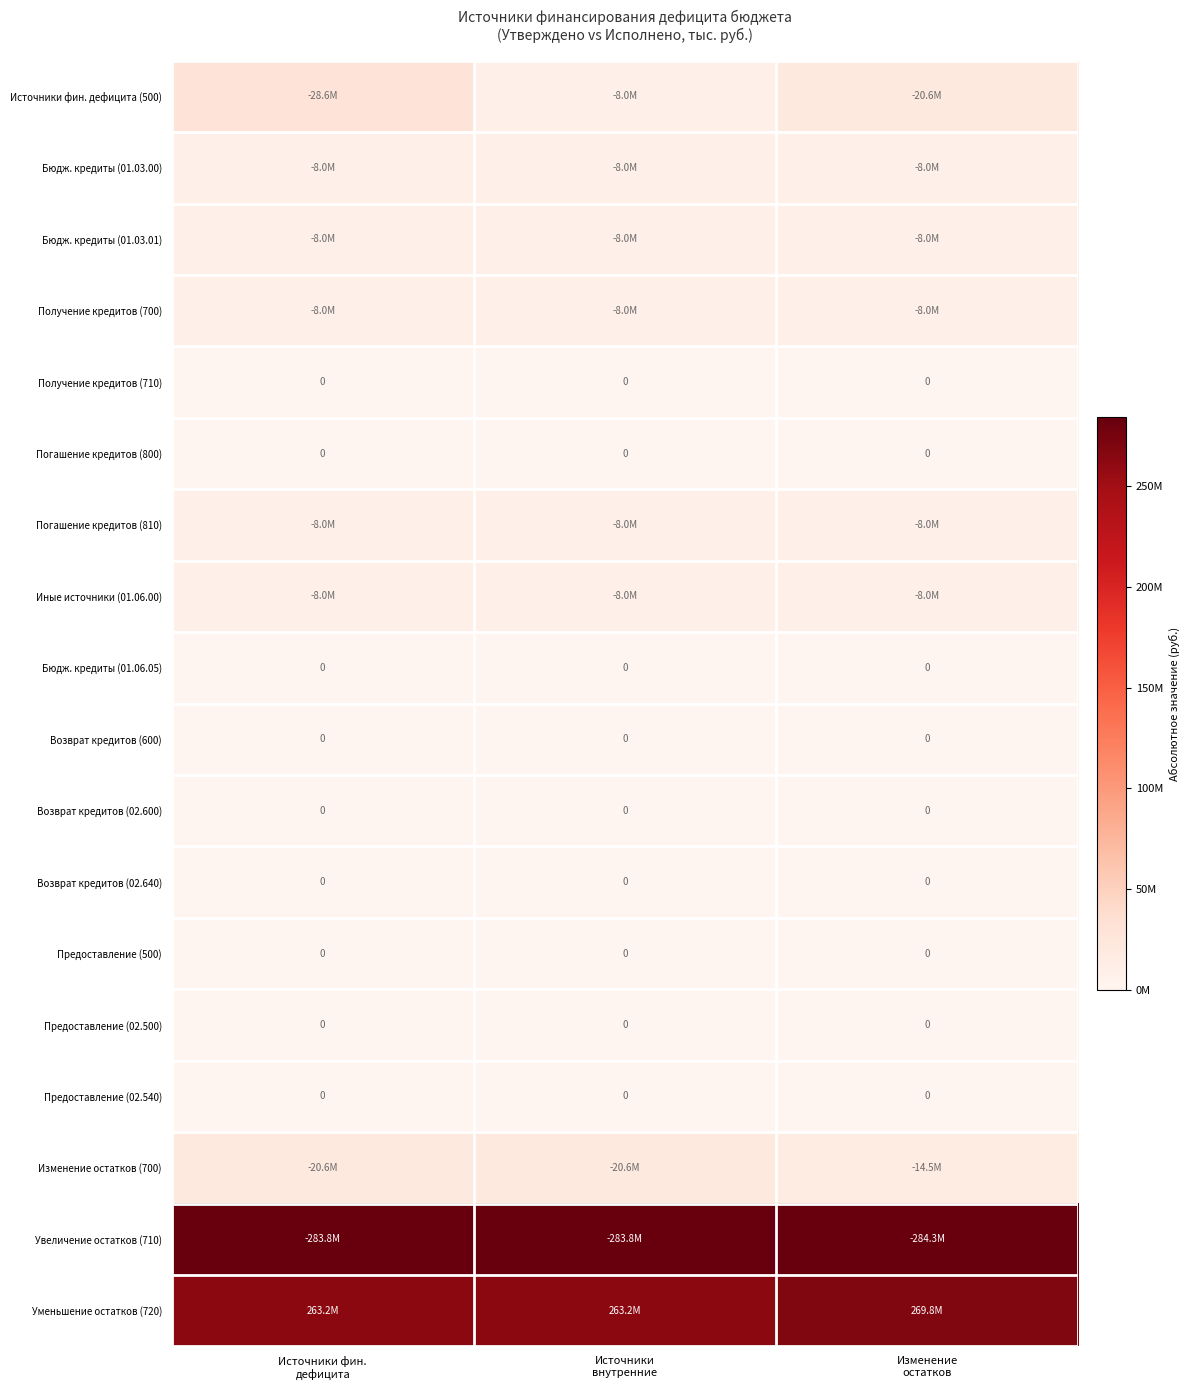

At how many categories does at least one series exceed 120970856?

3